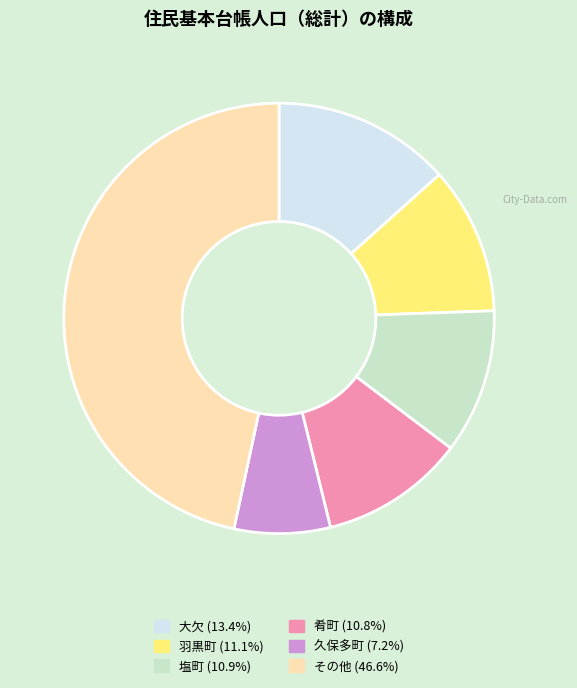

How many segments does this pie chart have?

6